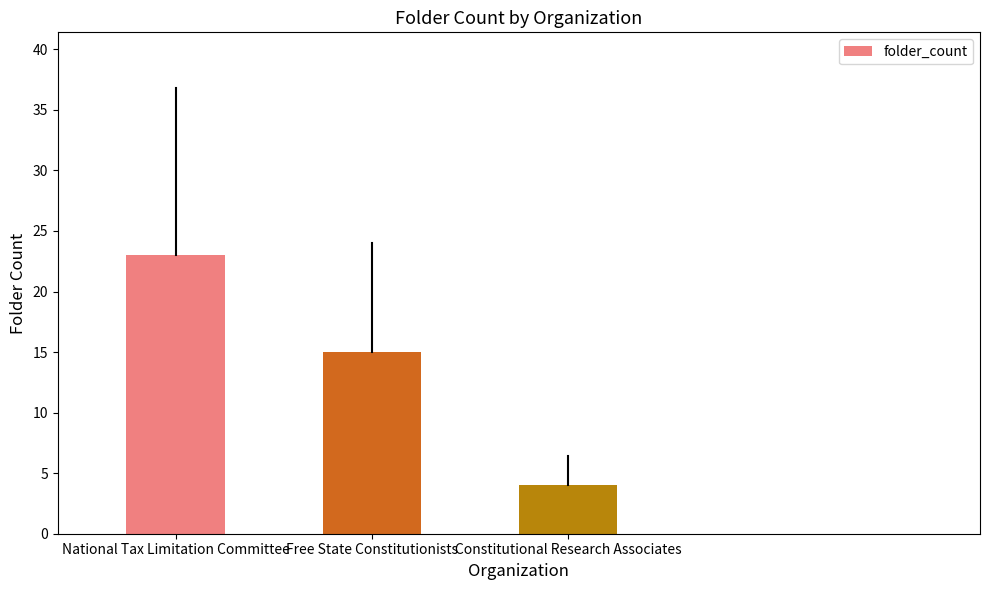

List the labels in order of value, largest first.

National Tax Limitation Committee, Free State Constitutionists, Constitutional Research Associates